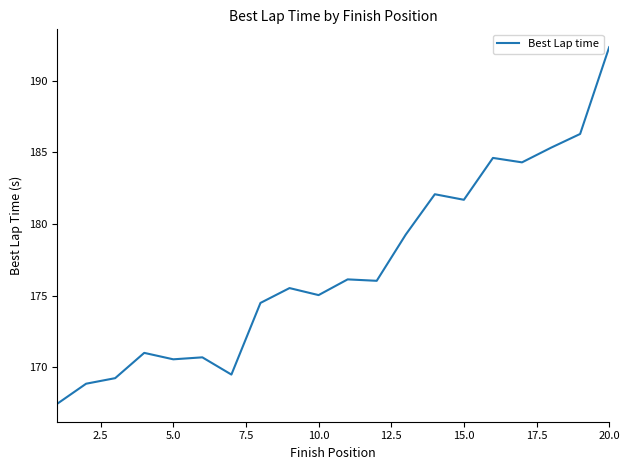

What is the average value?

177.0